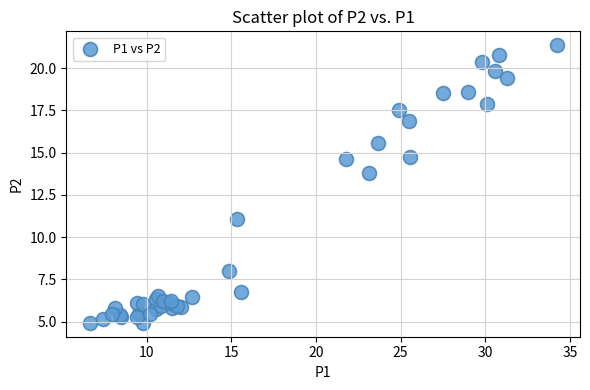

What Y value in the scatter plot is closest to 13?

13.8